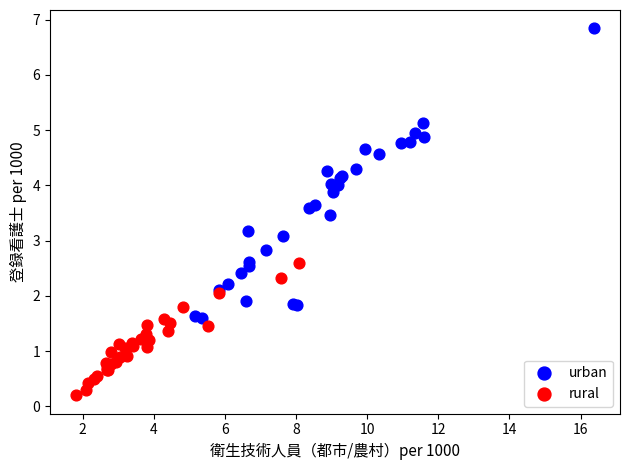

Which series has the largest Y range (max minus min)?

urban